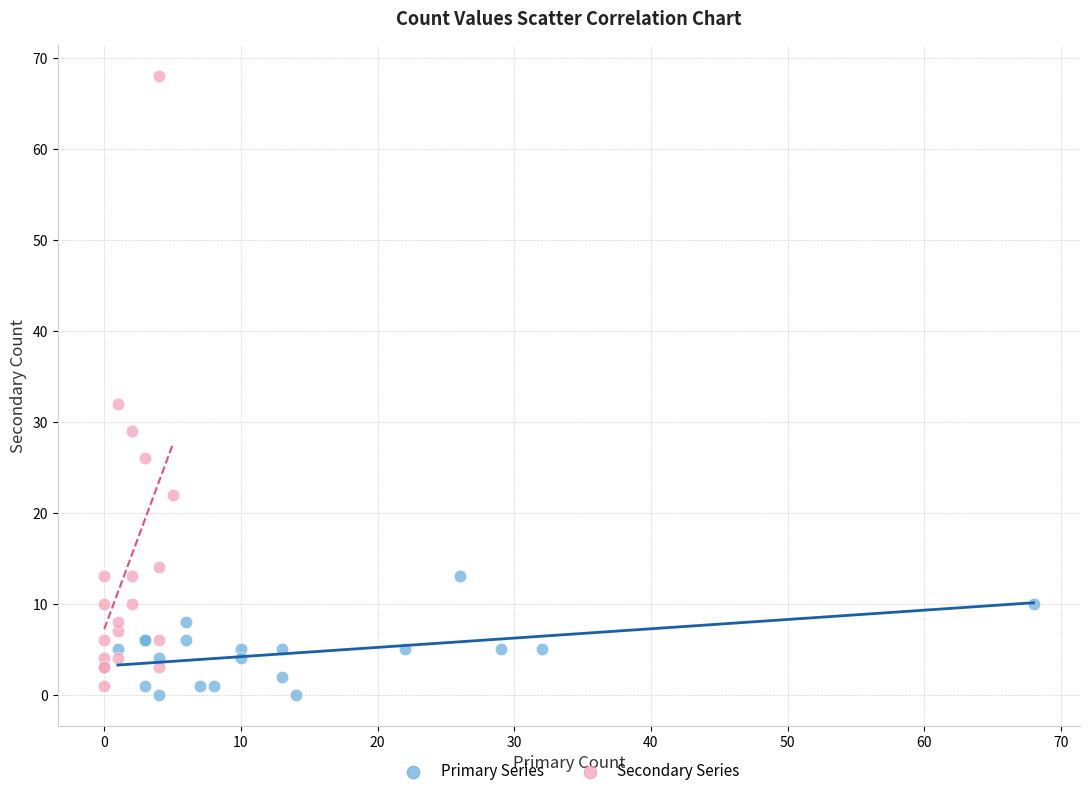

Which series reaches the maximum Y coordinate?

Secondary Series